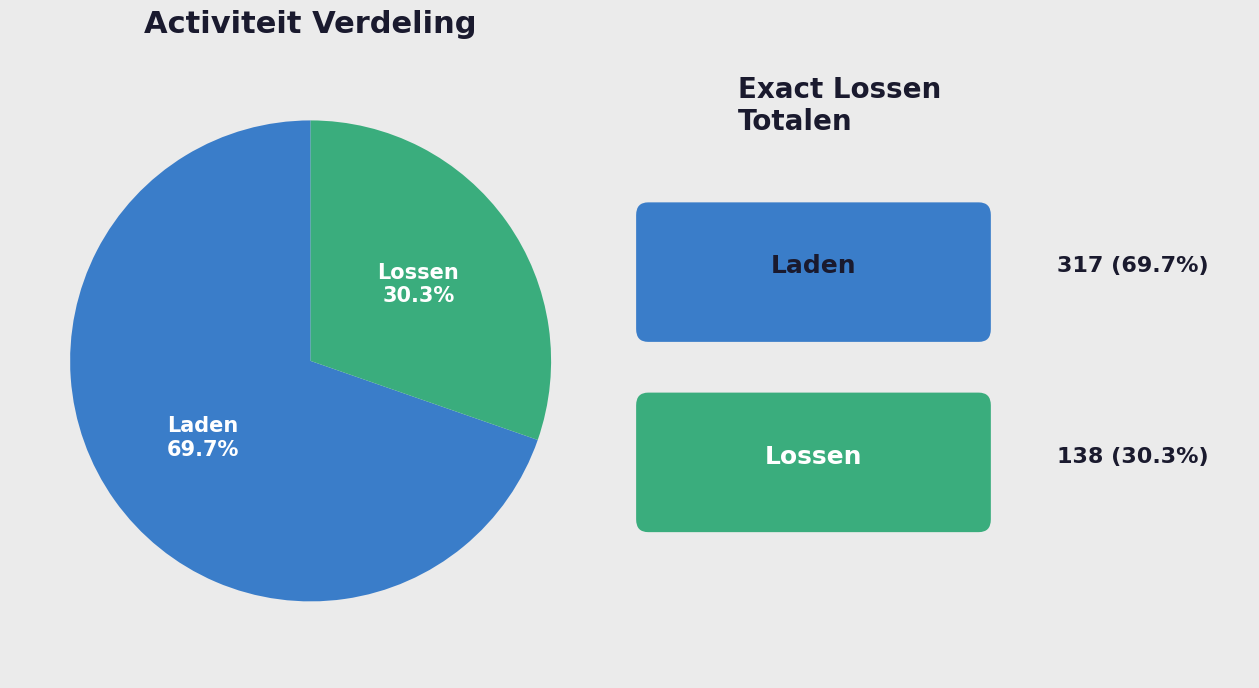

What is the ratio of the value at Laden to the value at Lossen?

2.3